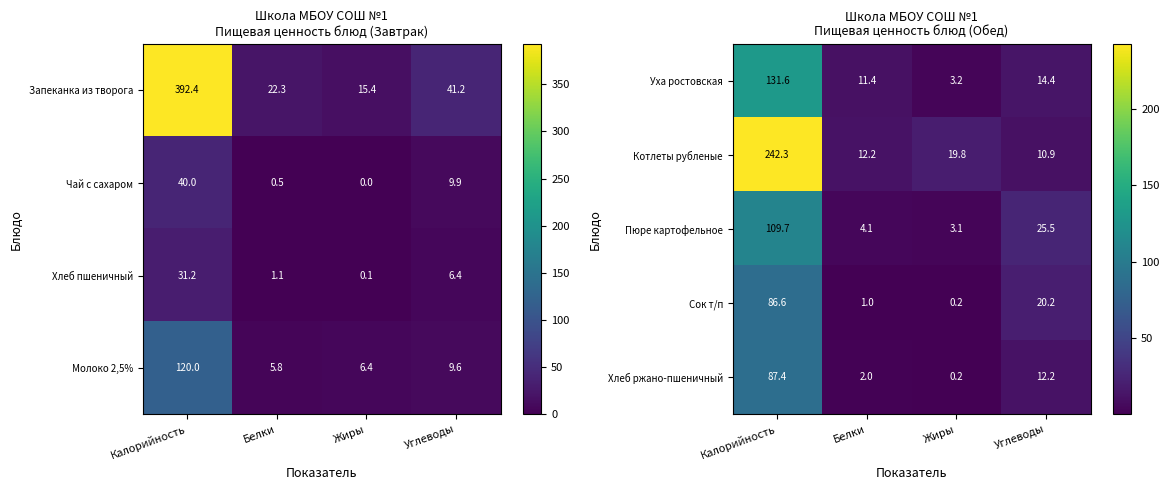

What is the highest value of the Сок т/п series?

86.6